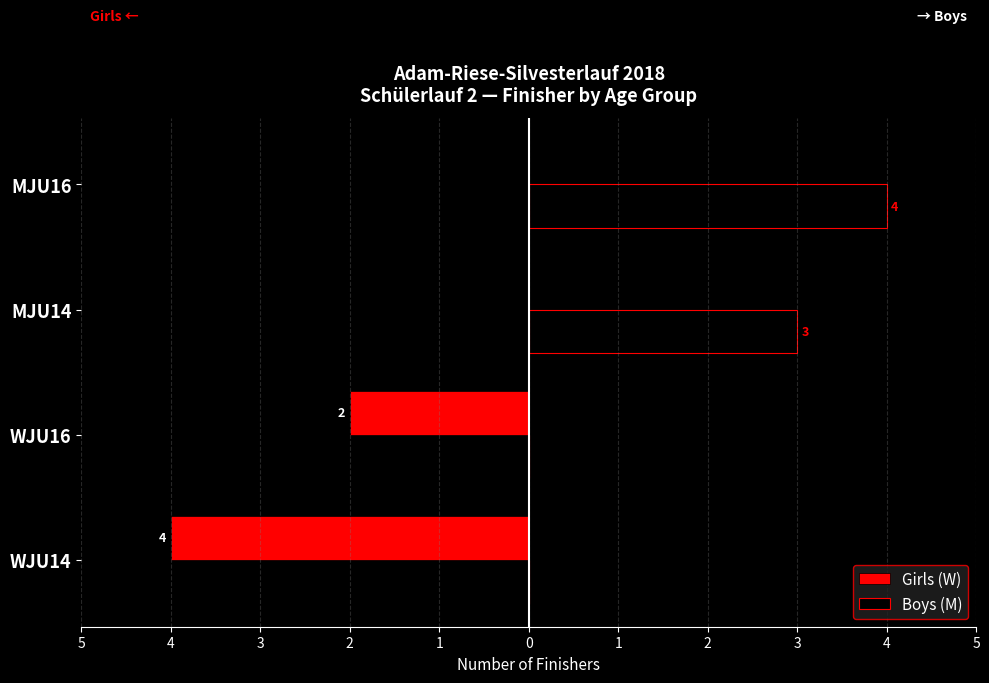

What are all the series names shown in the legend?

Girls (W), Boys (M)